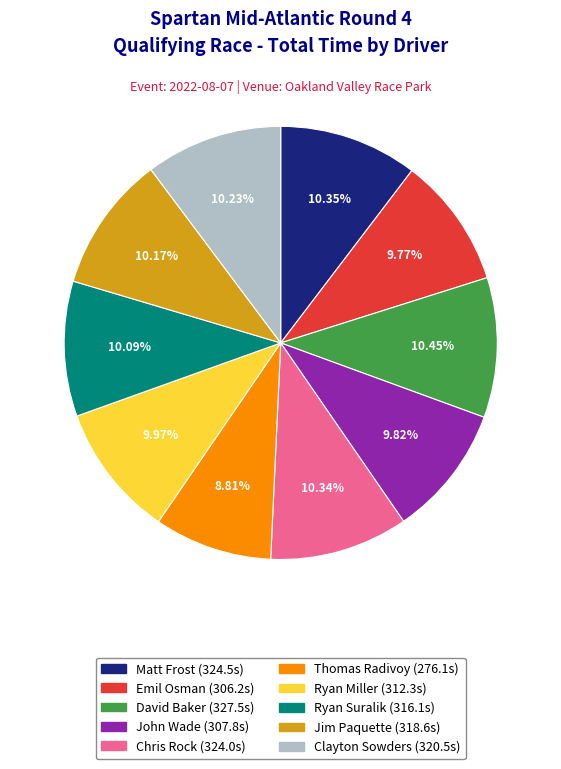

What is the total percentage of Thomas Radivoy and David Baker?

19.3%